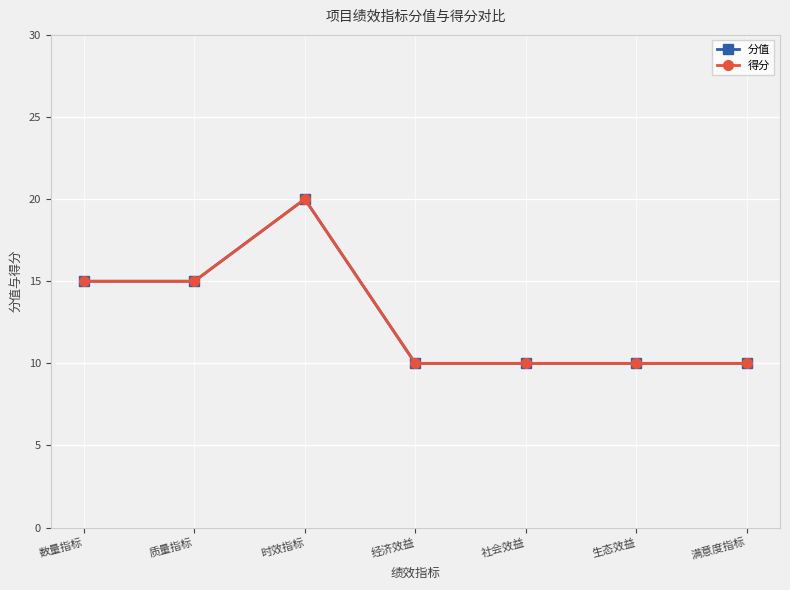

Reading left to right, what are all the values shown in this chart?

分值: 15	15	20	10	10	10	10
得分: 15	15	20	10	10	10	10